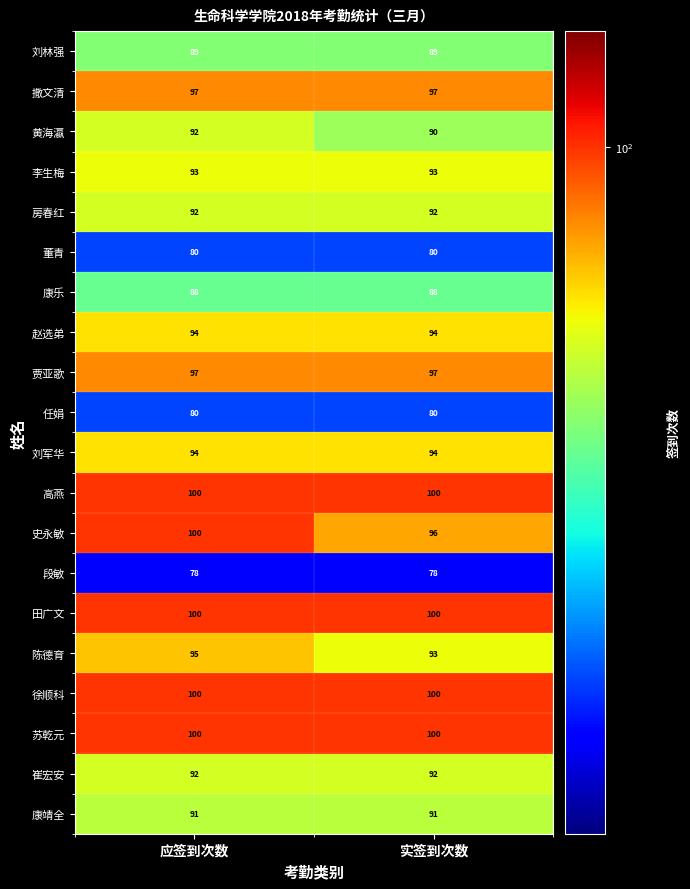

What is the average value of the 李生梅 series?

93